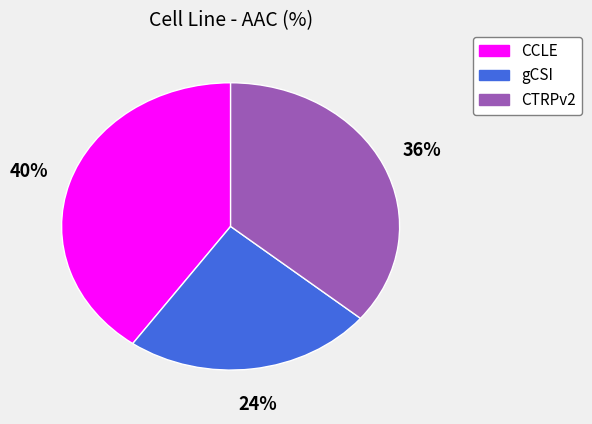

What is the smallest slice in the pie chart?

gCSI